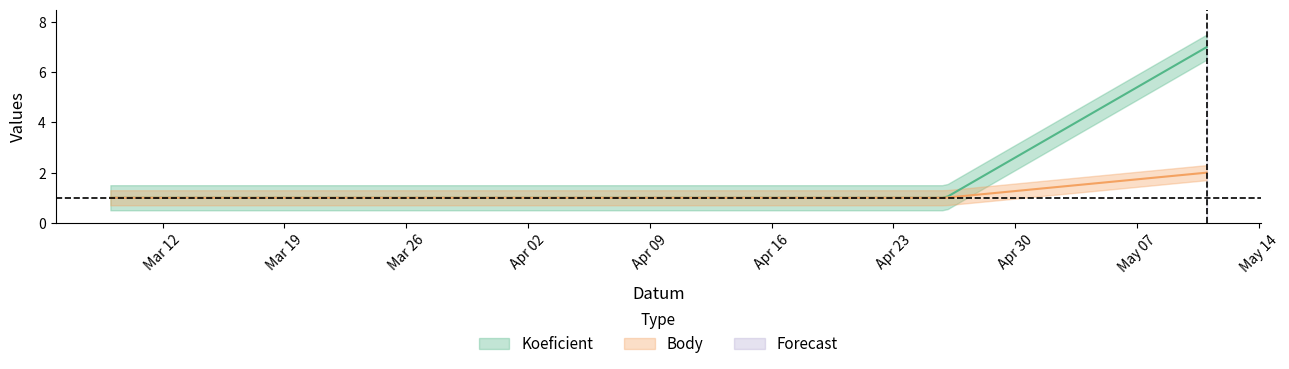

Which category has the highest value in the Body series?

2024-05-11